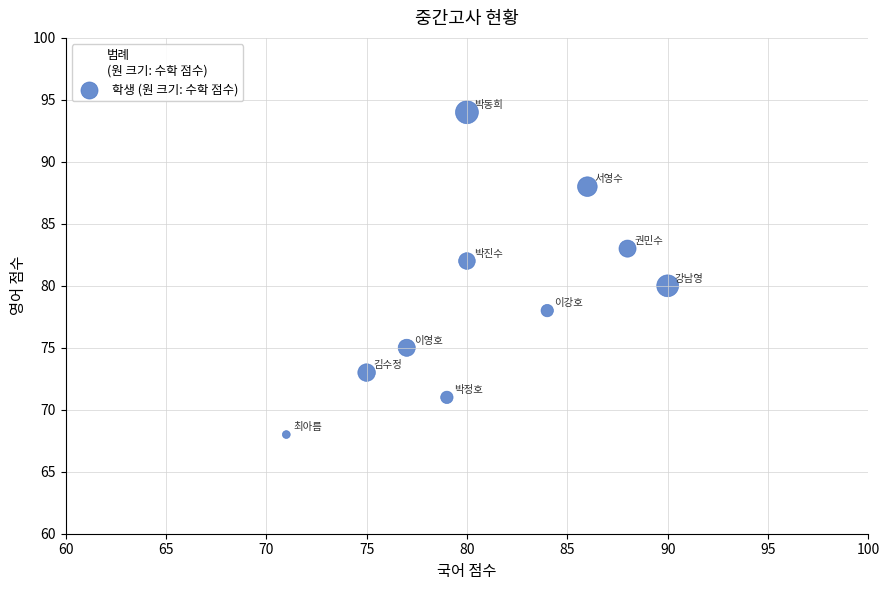

What is the average X value?

81